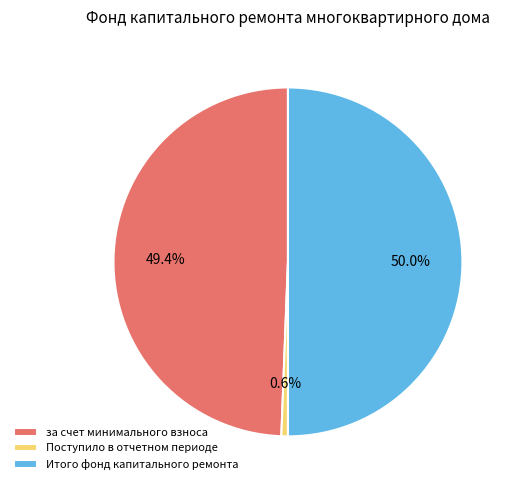

To the nearest percent, what portion does Поступило в отчетном периоде represent?

1%